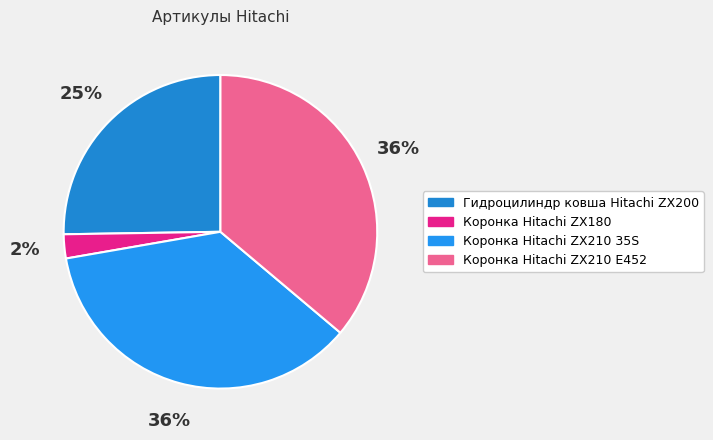

Approximately how many times larger is the value at Коронка Hitachi ZX210 E452 compared to Коронка Hitachi ZX180?

14.6